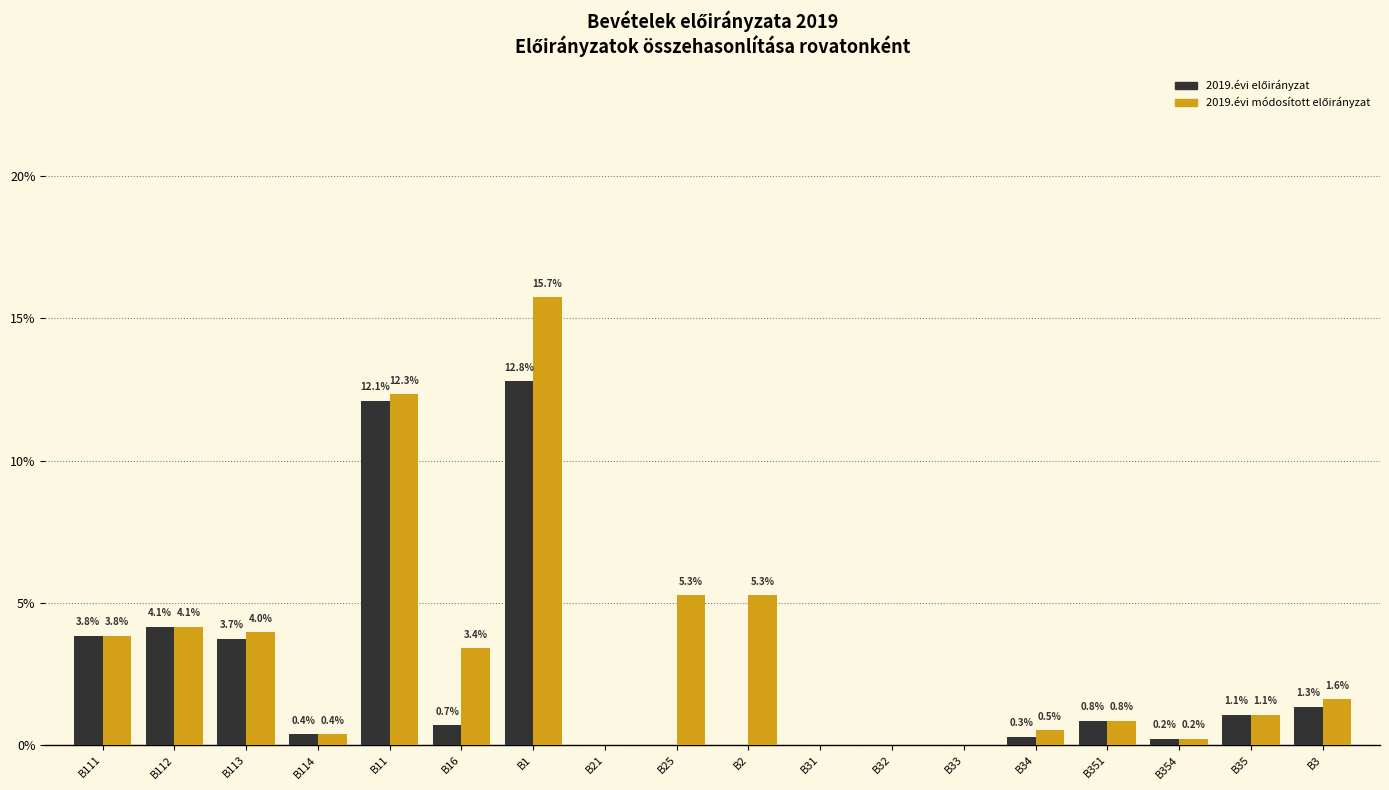

Which label corresponds to the largest value in the chart?

B1